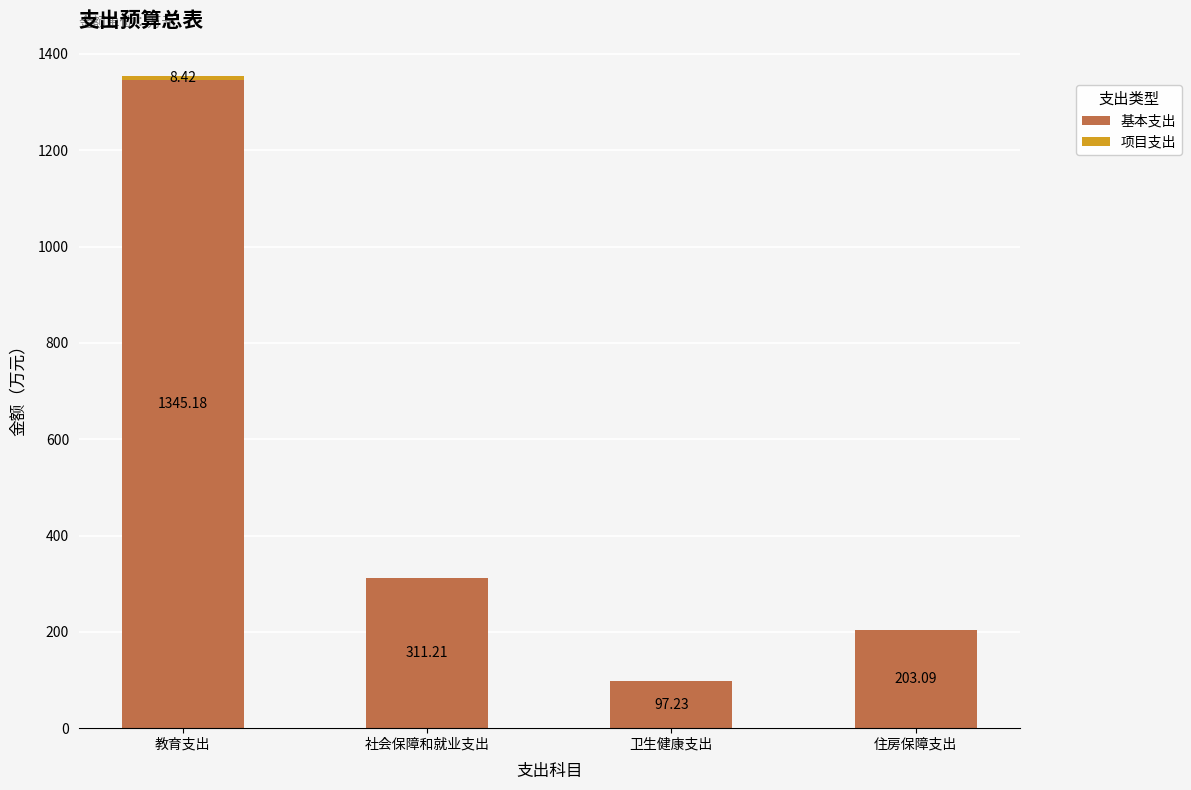

Count the number of data series in this chart.

2